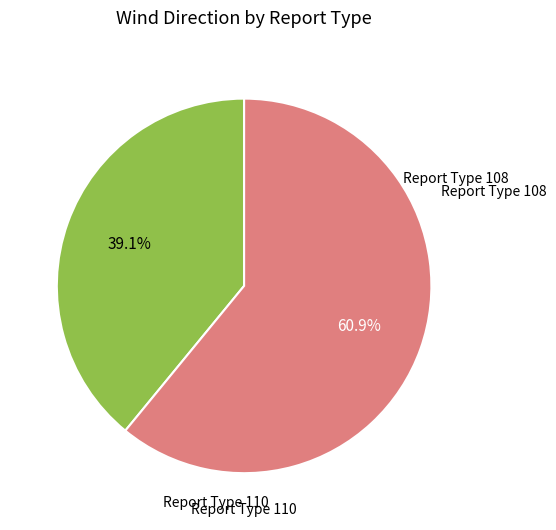

Is there a majority slice in this chart?

Yes